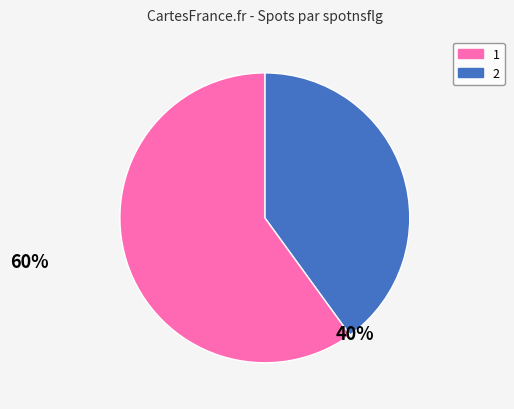

Is 1 the majority of the pie?

No